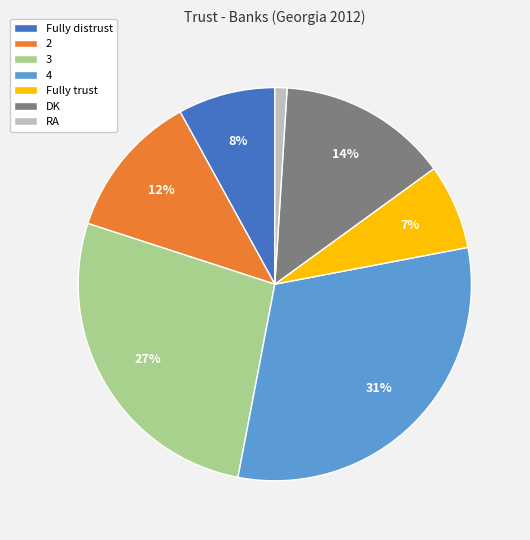

How many slices are in this pie chart?

7